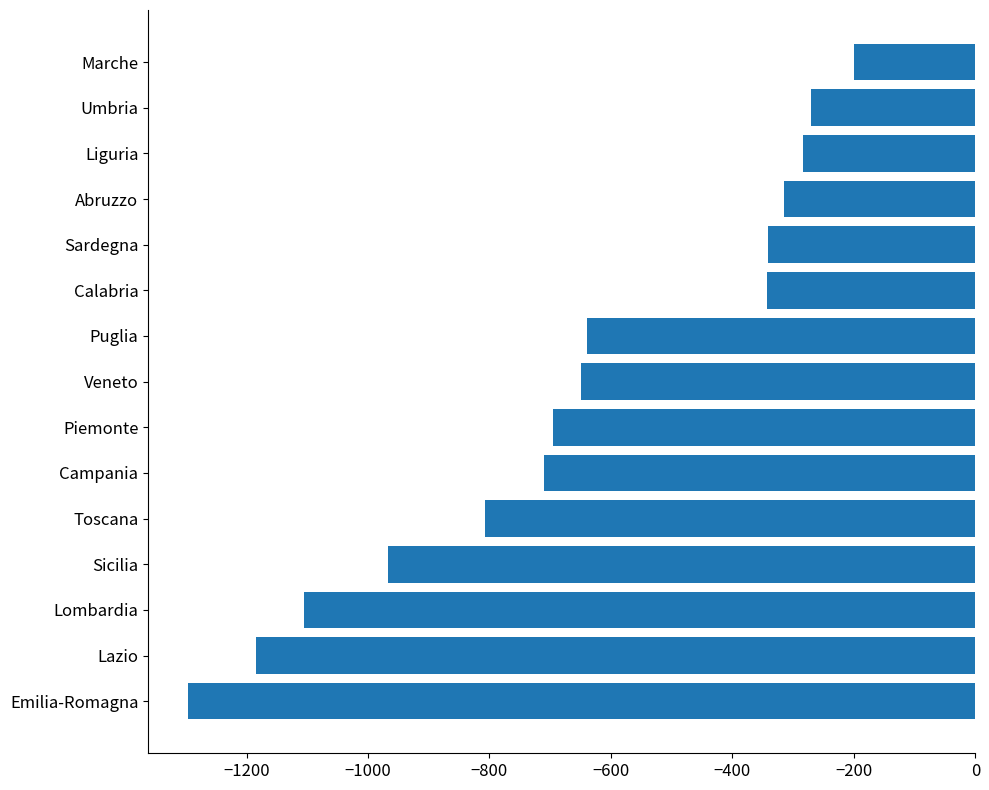

The chart shows a value of -962 at Campania. True or false?

False